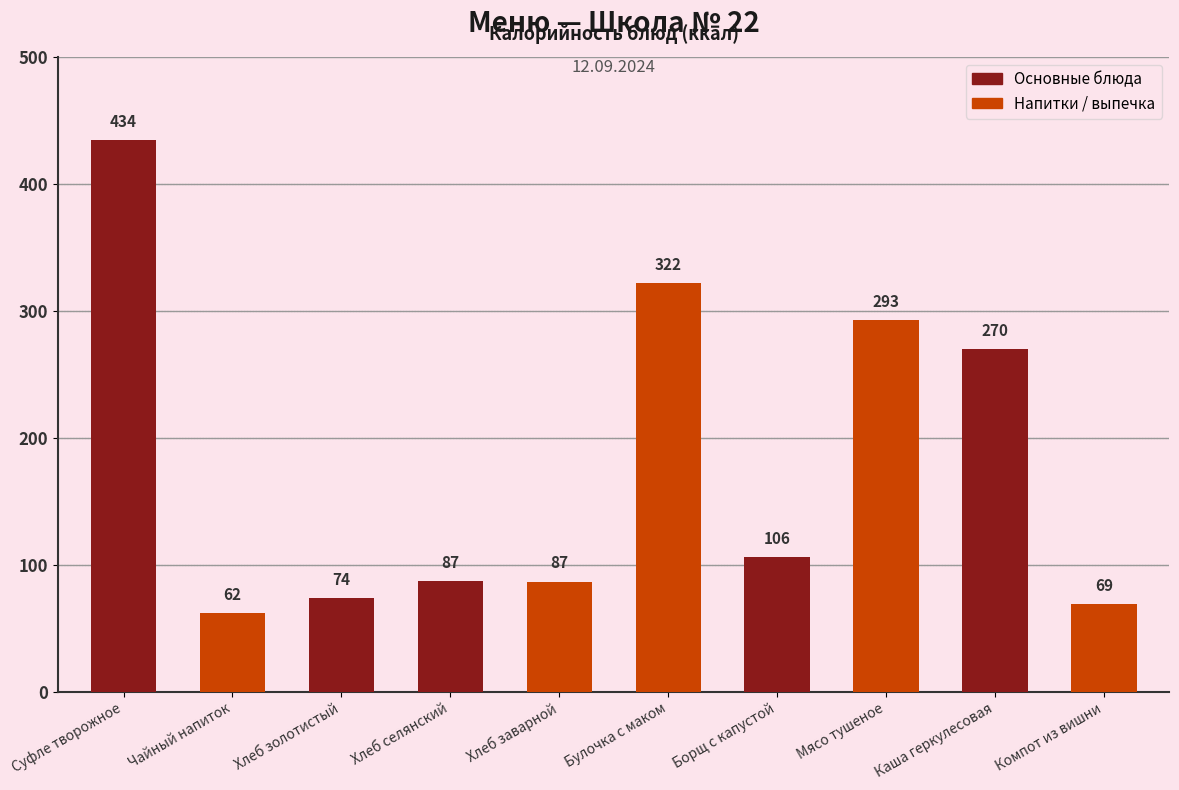

Where does the data first go above 106?

Суфле творожное